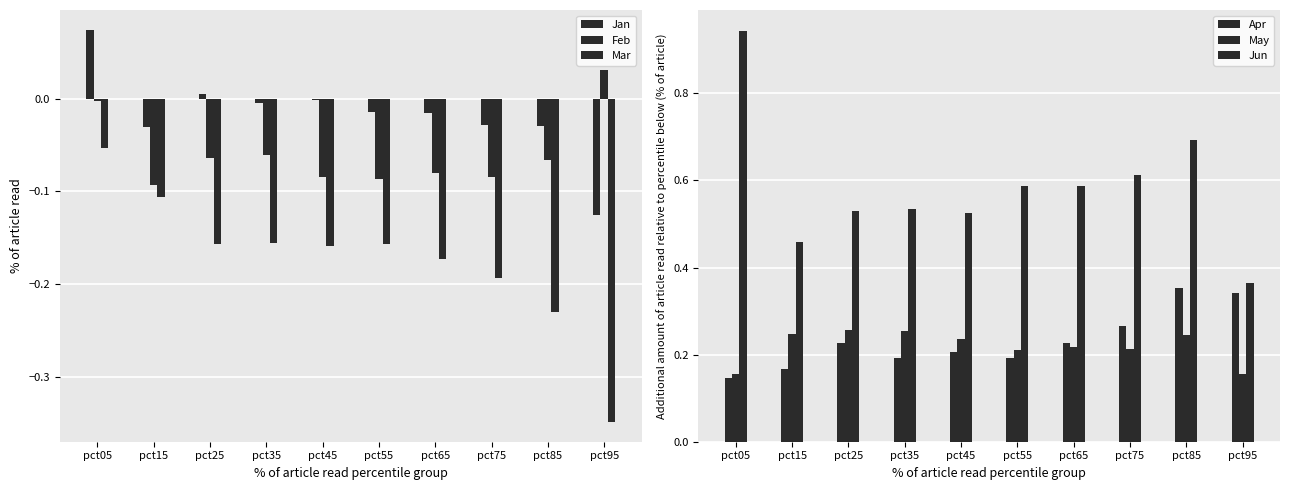

How many groups of bars are there?

10